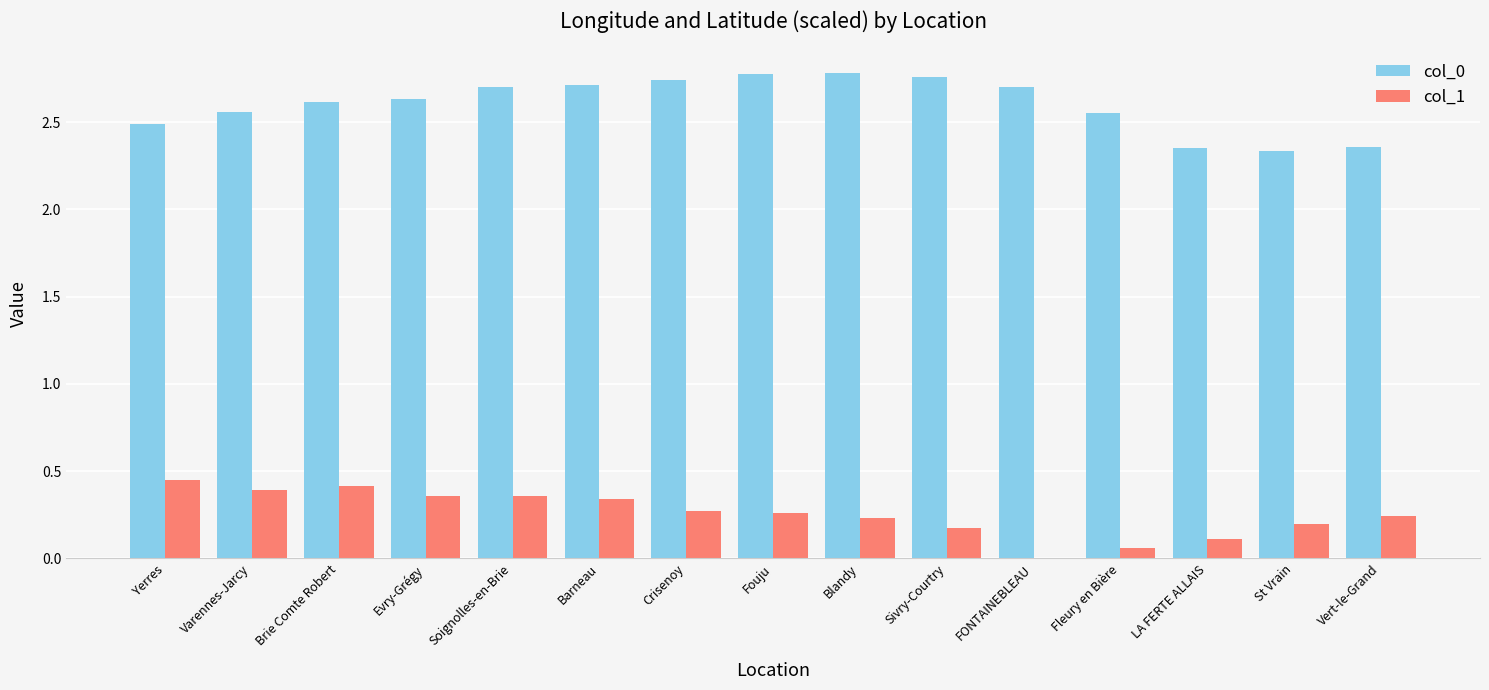

What is the total value across all series at Sivry-Courtry?

2.9